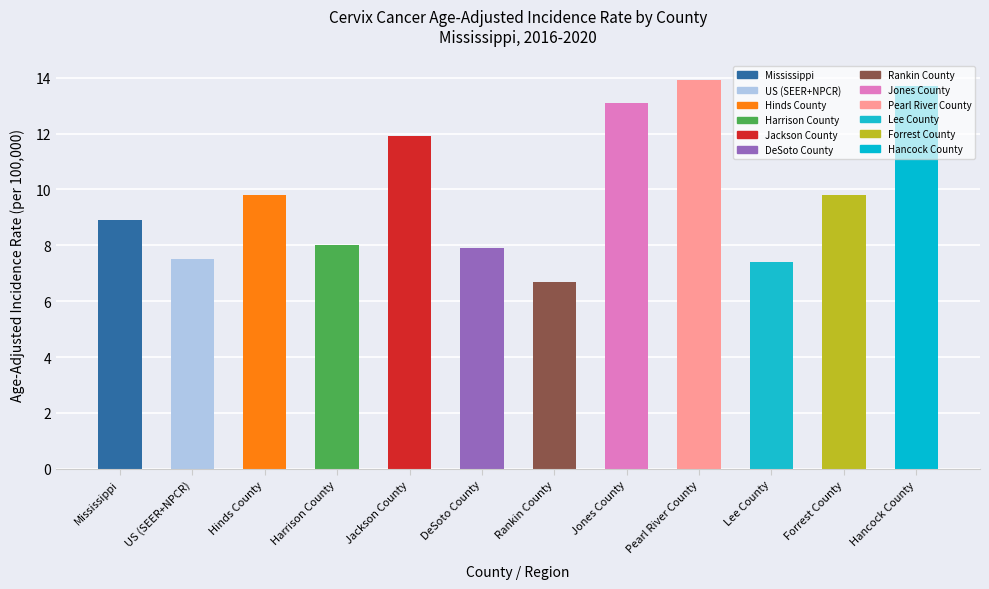

What is the ratio of the value at Forrest County to the value at Rankin County?

1.5